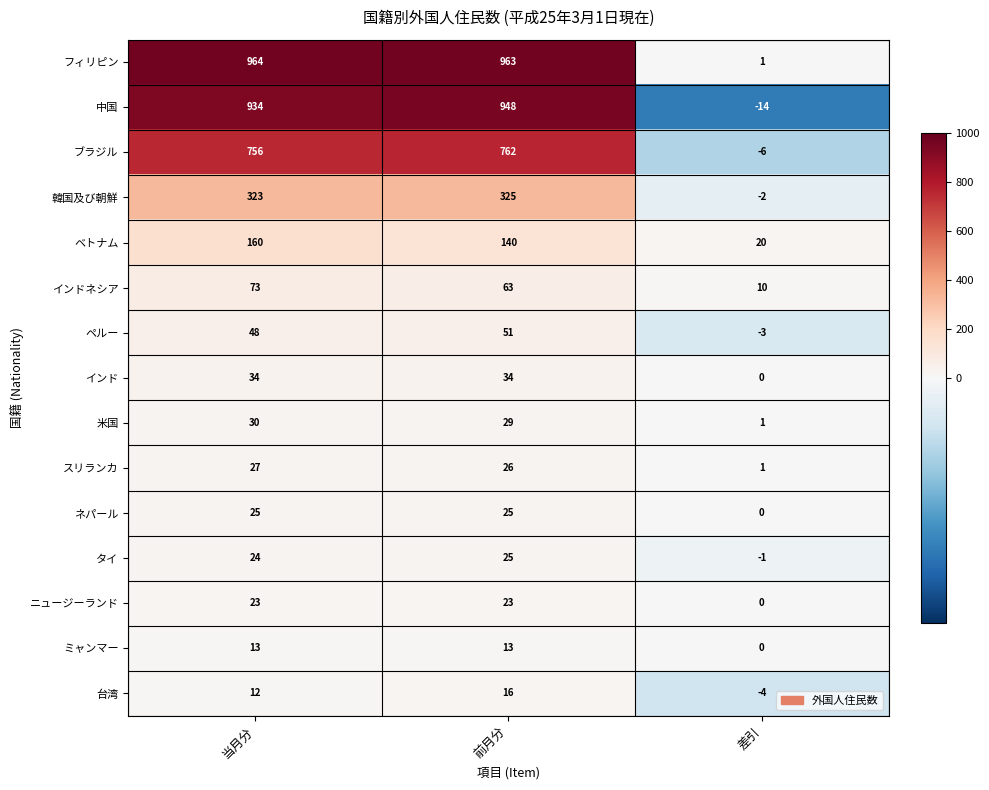

What is the difference between the highest and lowest values at 当月分?

952